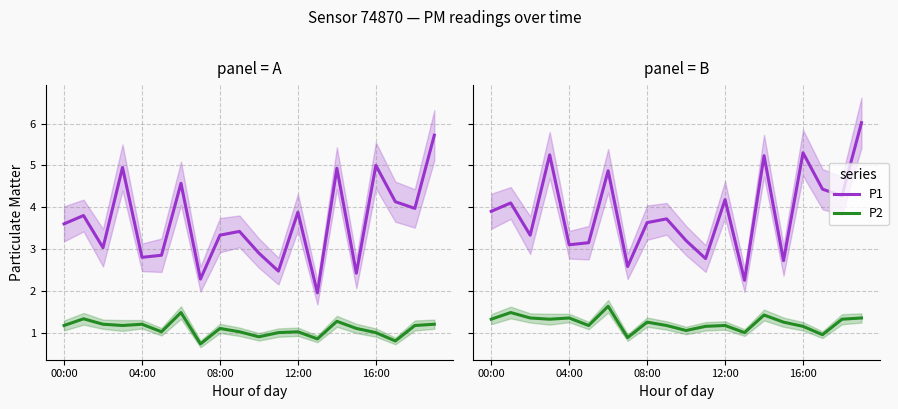

Which series has the largest range (max minus min)?

P1